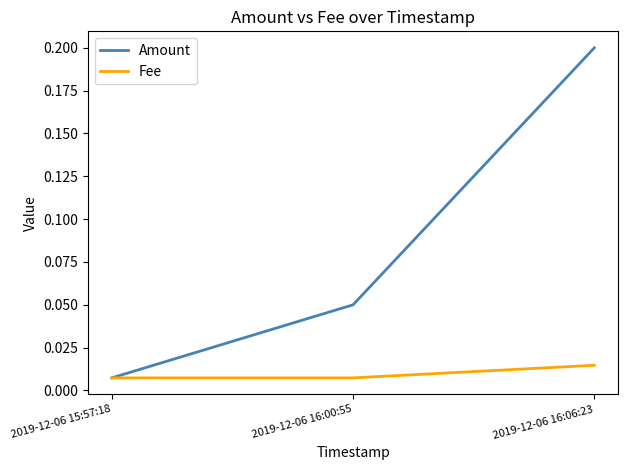

Which series has the largest range (max minus min)?

Amount